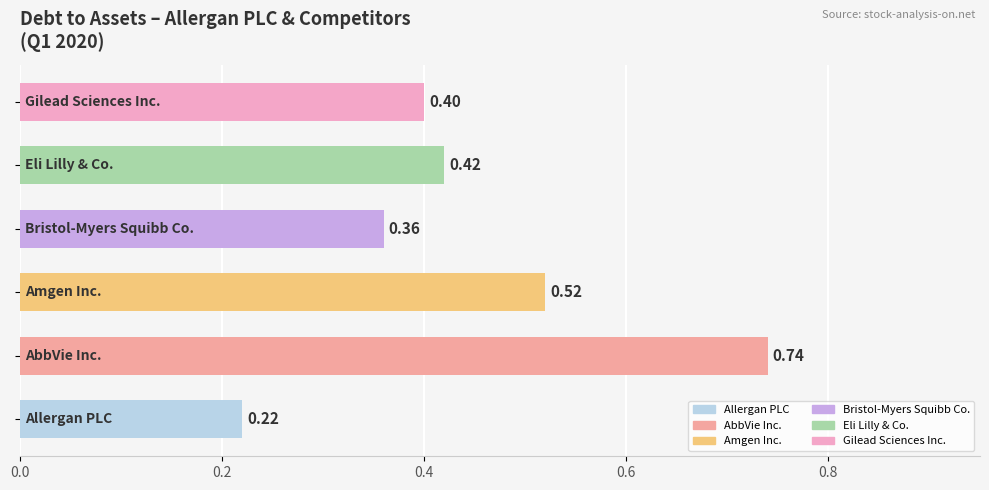

What is the sum of all values?

2.7